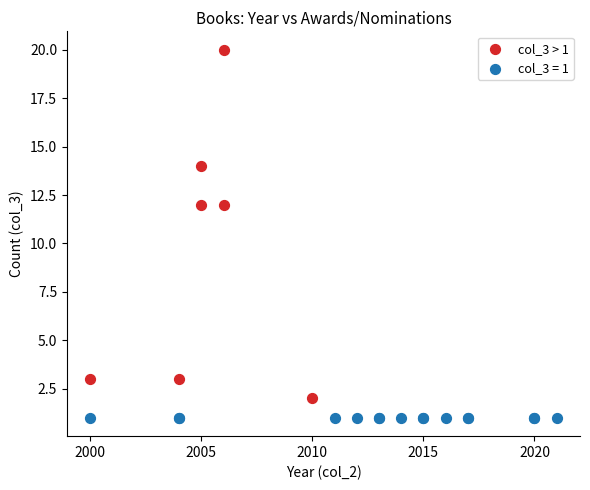

Which series contains the lowest Y value?

col_3 = 1